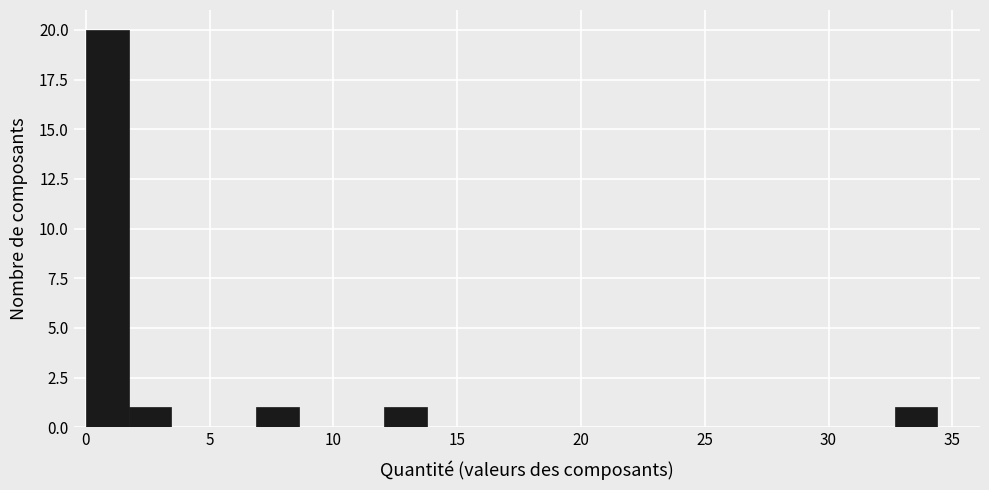

Around what value on the x-axis is the tallest bar? Give the approximate position of its centre, as read against the axis.

1.0